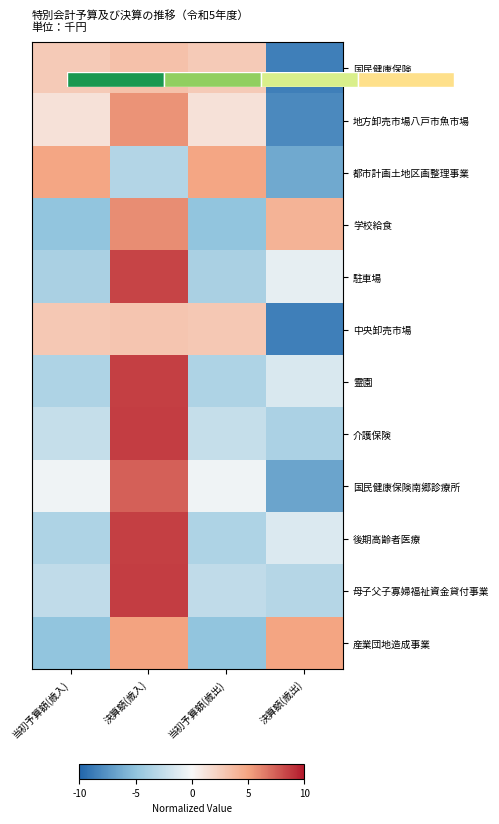

At which category does the chart reach its minimum across all series?

決算額(歳出)